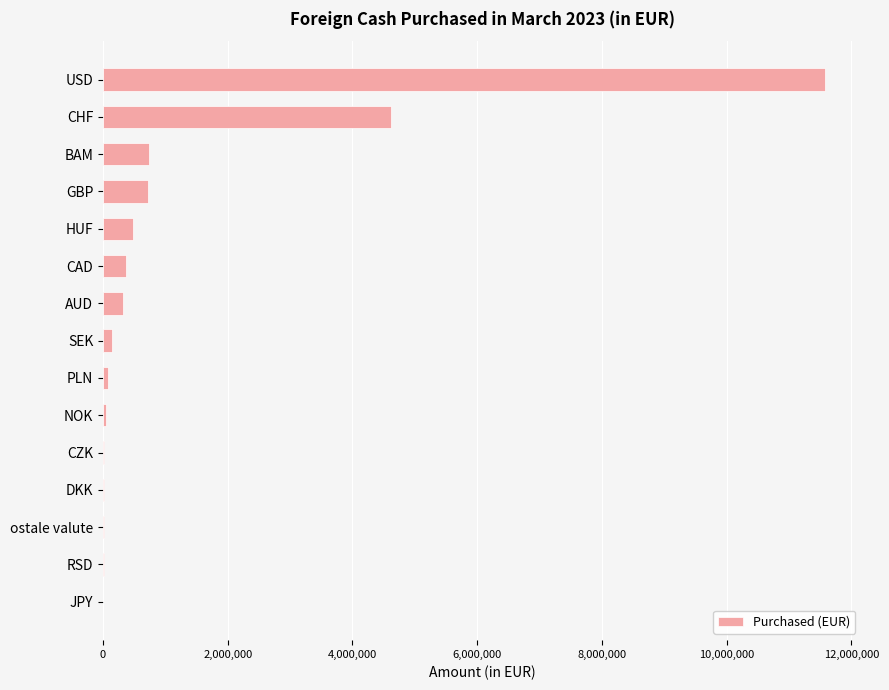

Which category has the highest value across all series?

USD